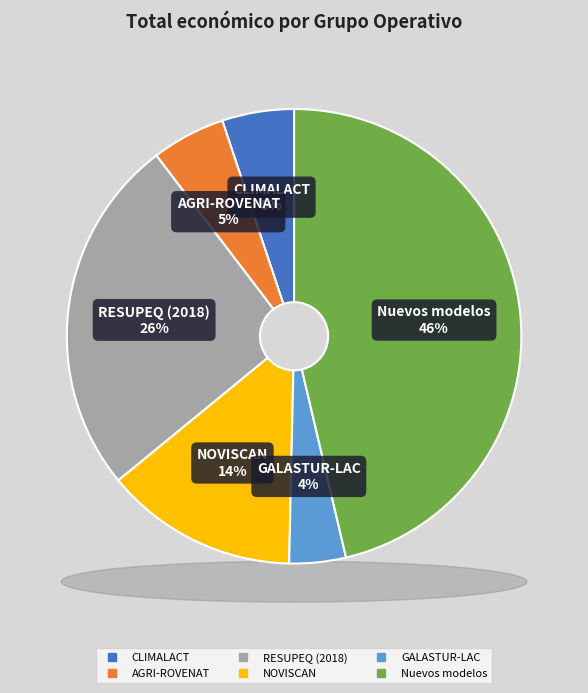

Rank the categories by value from highest to lowest.

Nuevos modelos, RESUPEQ (2018), NOVISCAN, AGRI-ROVENAT, CLIMALACT, GALASTUR-LAC